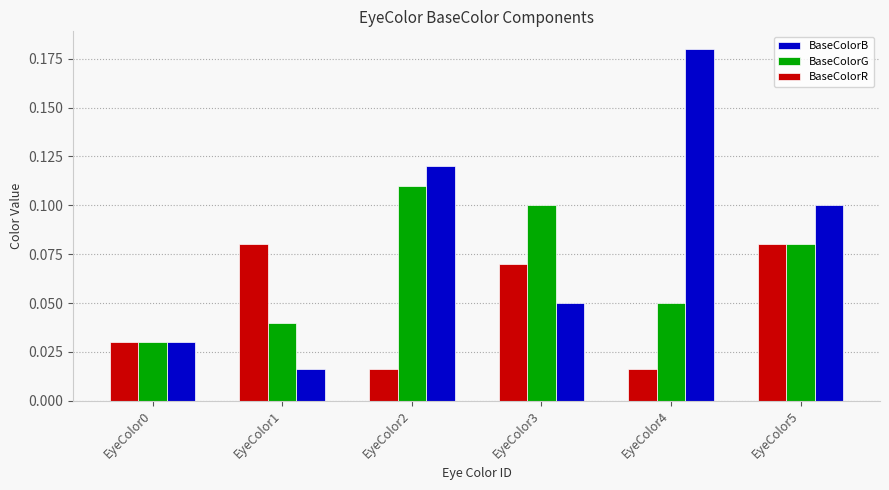

What are all the series names shown in the legend?

BaseColorB, BaseColorG, BaseColorR